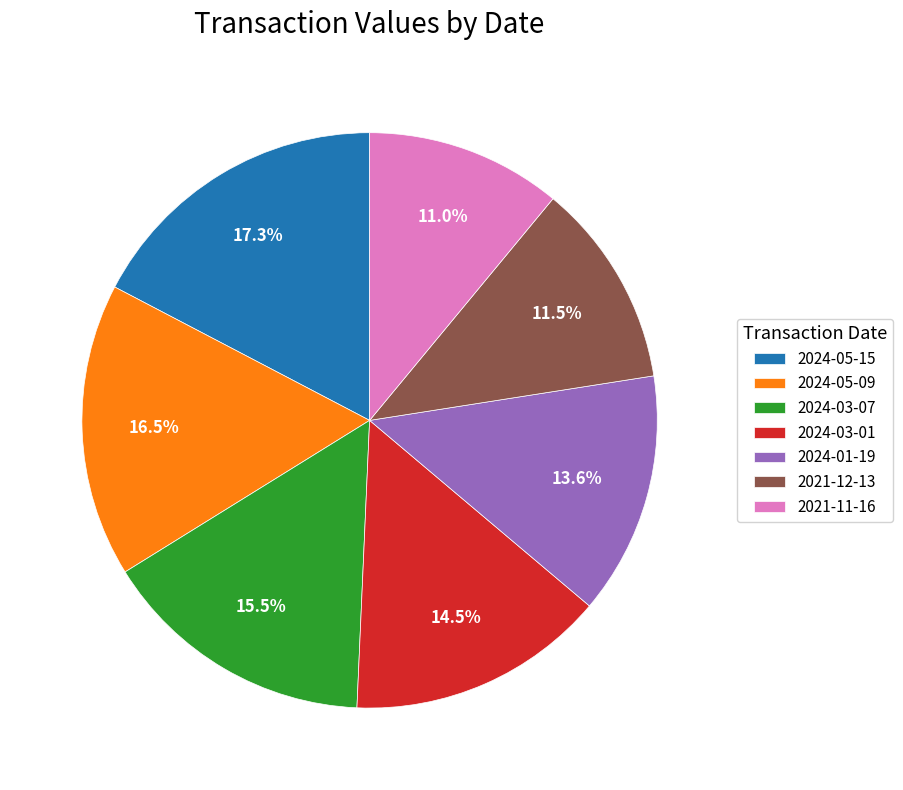

The 2024-03-07 slice represents 6% of the pie. True or false?

False